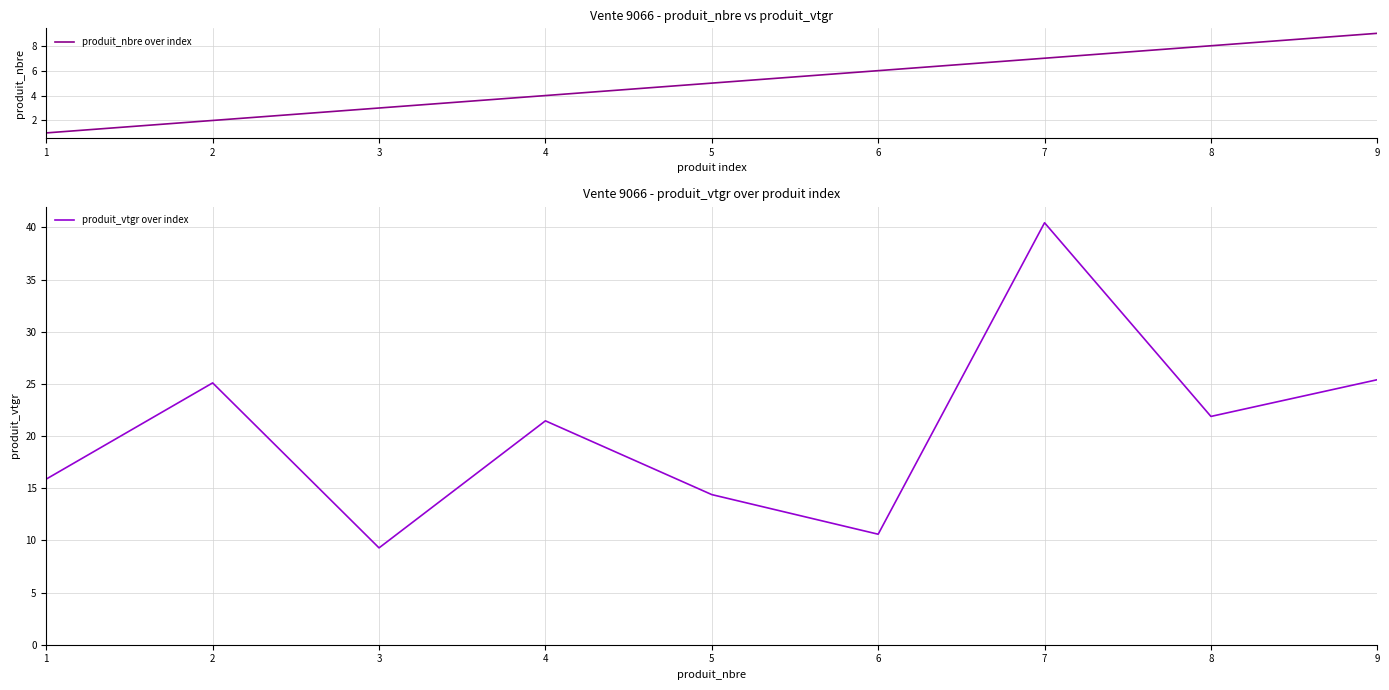

What is the average value of the produit_vtgr over index series?

20.5